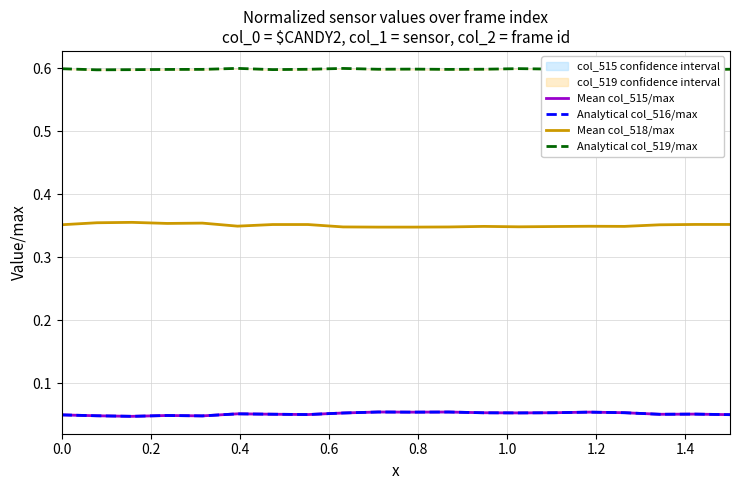

True or false: Mean col_515/max and Mean col_518/max cross at least once.

False